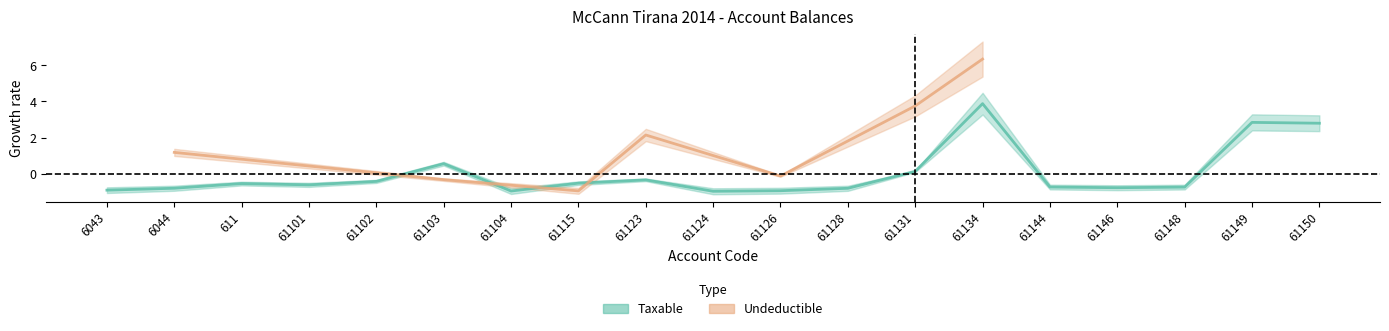

Which category has the highest value across all series?

61134